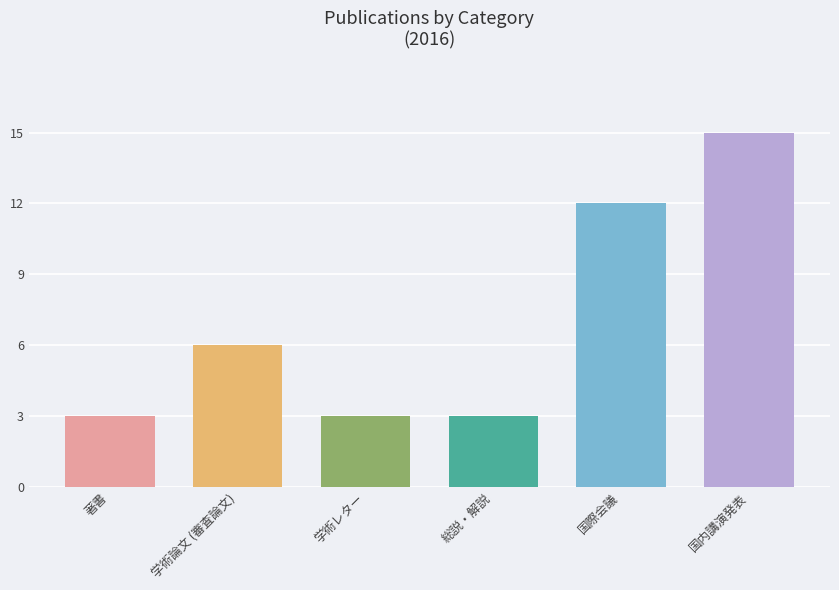

Where does the data first go above 6?

国際会議